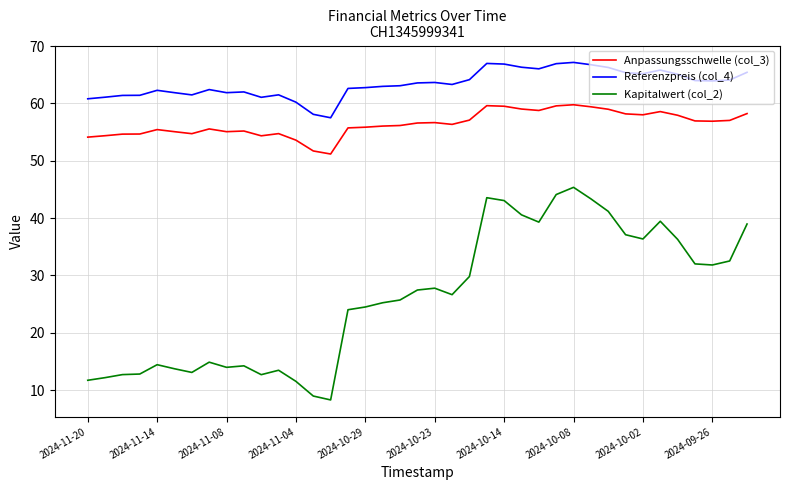

What is the sum of all Kapitalwert (col_2) values?

1024.6